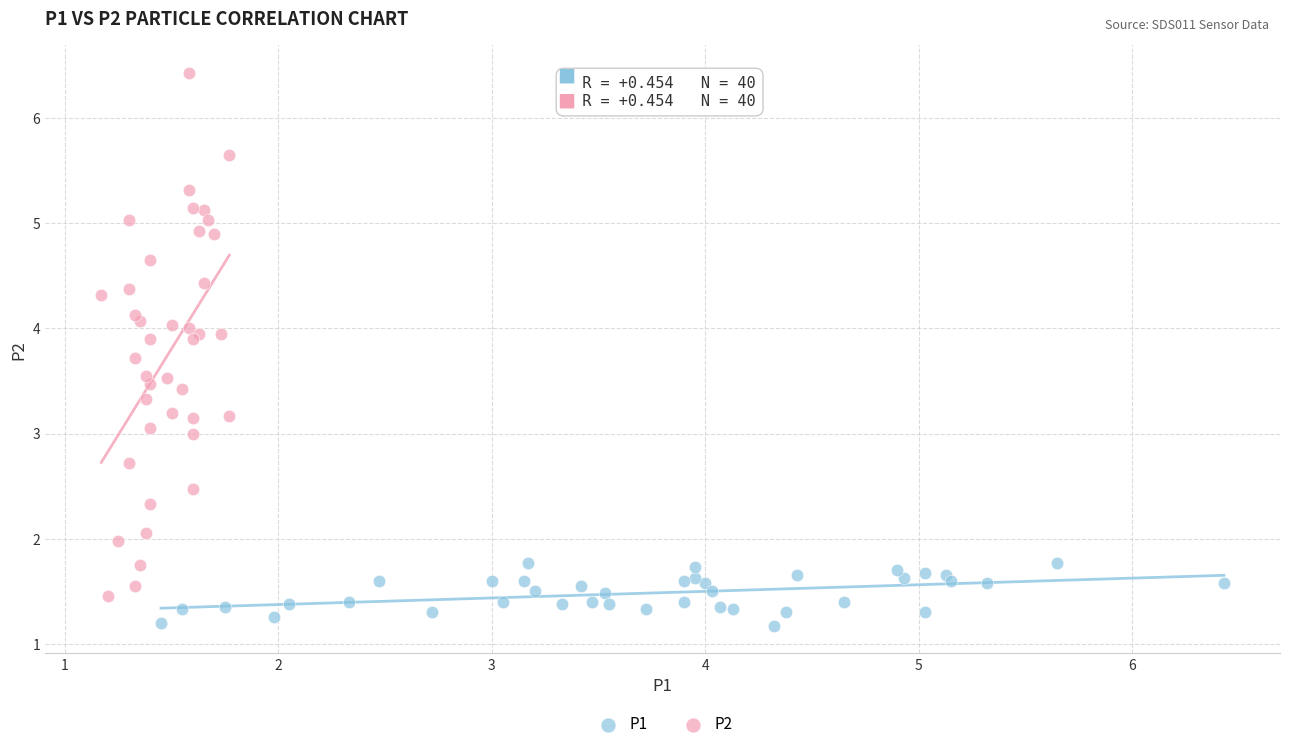

Which series has the largest Y range (max minus min)?

P2